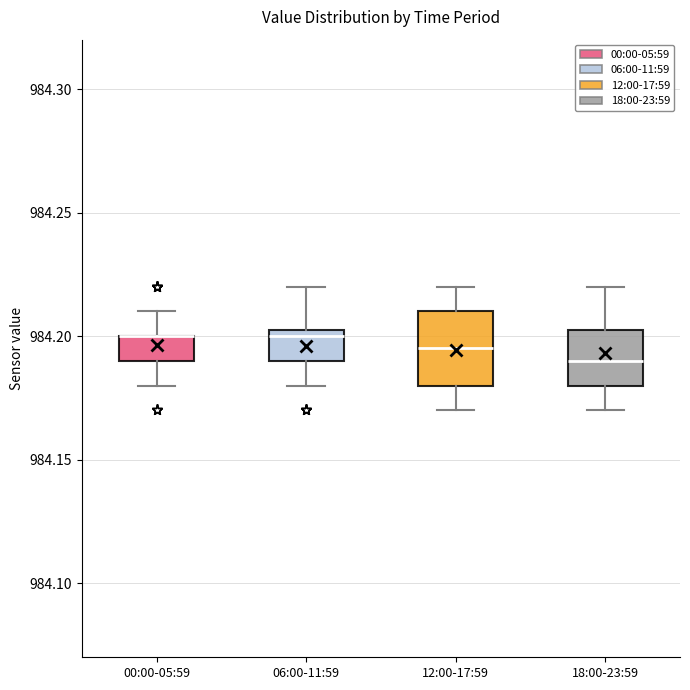

Reading left to right, read every box against the y-axis: the position of its median line, the range the box covers, and the ends of its whiskers. The values are not printed on the chart, so give them approximately, as read against the axis.

00:00-05:59: median 984.200 (drawn on the box's upper edge), box 984.190 to 984.200, whiskers 984.180 to 984.210
06:00-11:59: median 984.200, box 984.190 to 984.205, whiskers 984.180 to 984.220
12:00-17:59: median 984.195, box 984.180 to 984.210, whiskers 984.170 to 984.220
18:00-23:59: median 984.190, box 984.180 to 984.205, whiskers 984.170 to 984.220